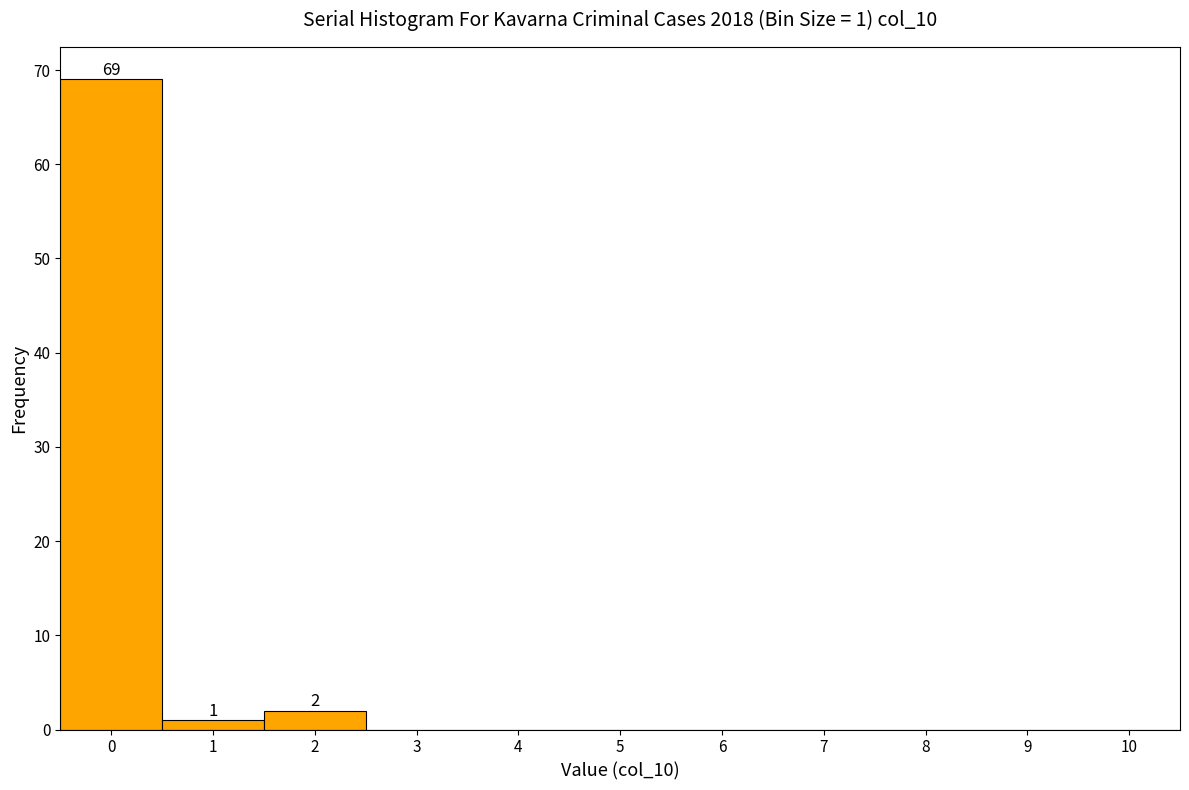

Which range on the x-axis has the tallest bar?

-0.5 to 0.5